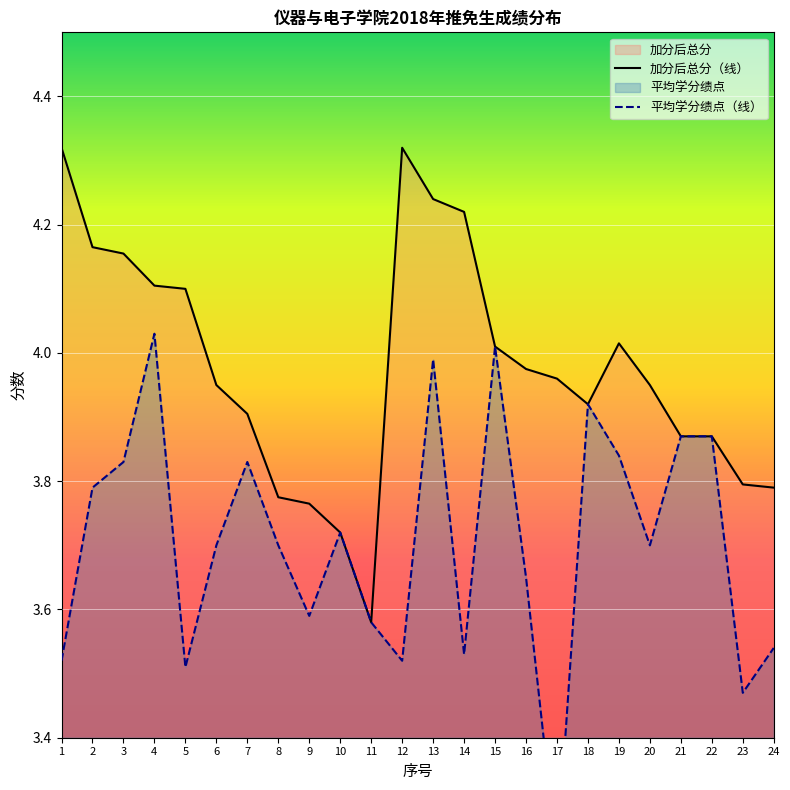

At how many categories does at least one series exceed 3?

24